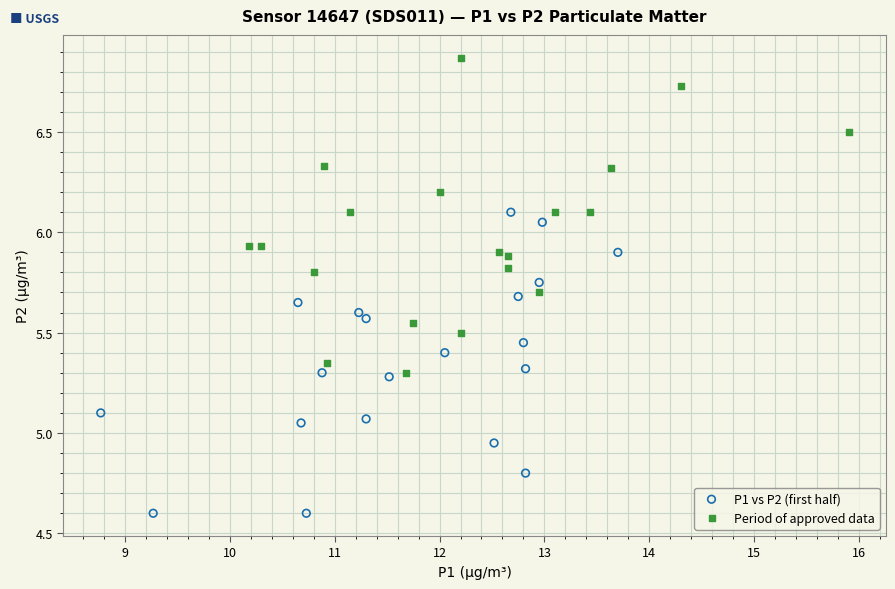

Which series contains the highest Y value?

Period of approved data